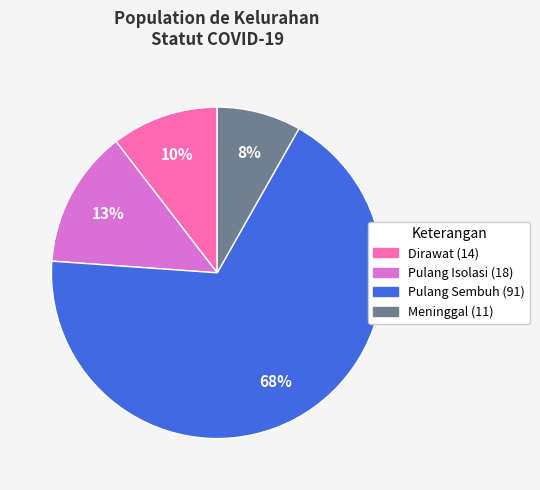

Which slice is the largest?

Pulang Sembuh